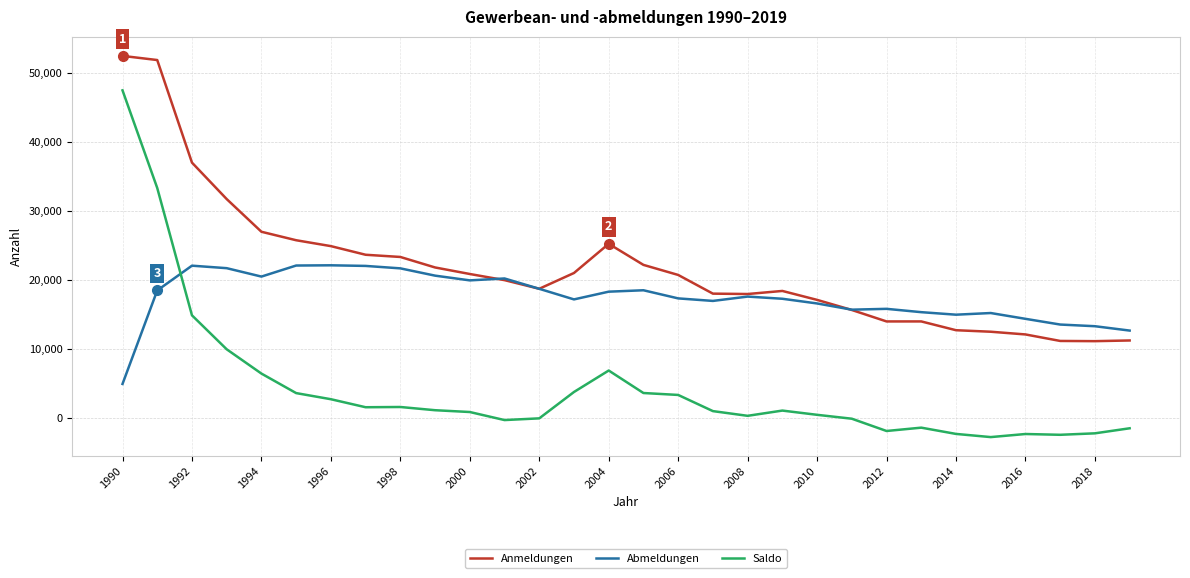

List the series in order of their peak value, highest first.

Anmeldungen, Saldo, Abmeldungen